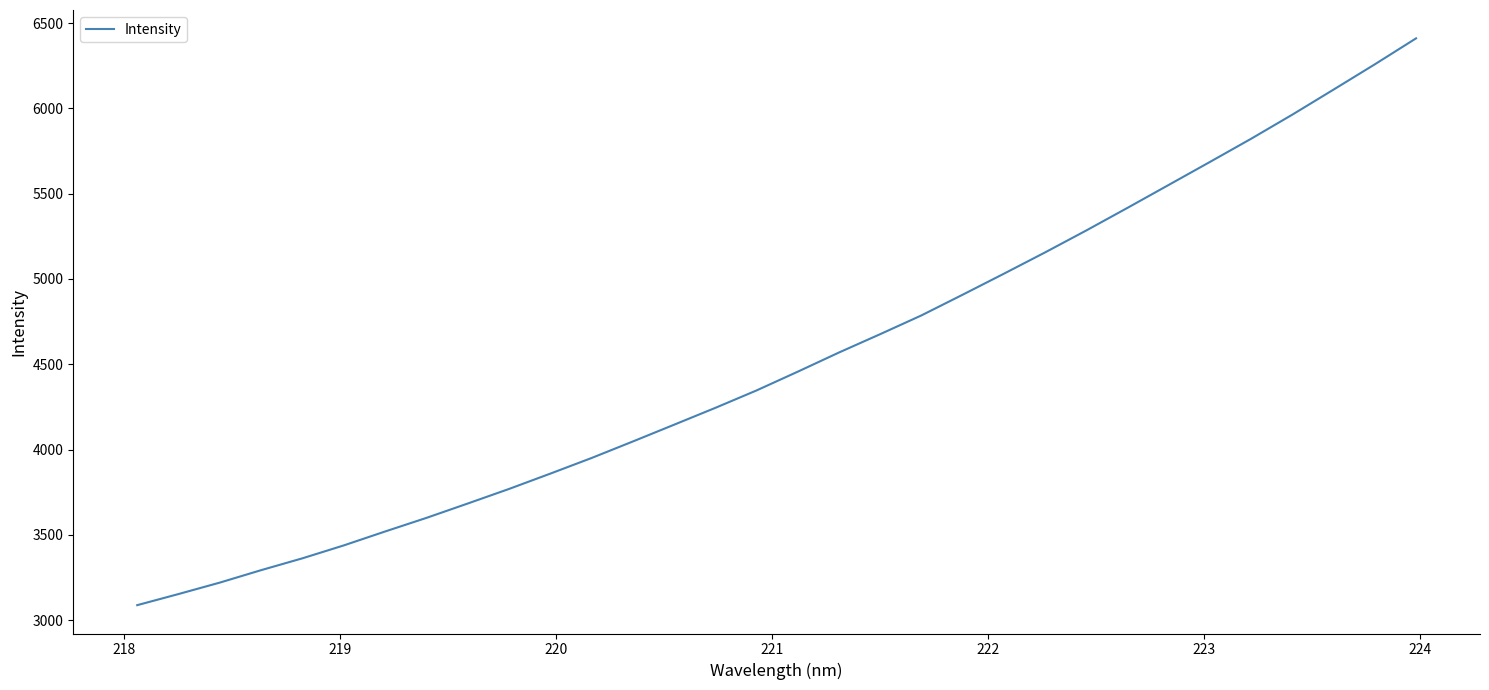

What is the difference between the maximum and minimum values?

3323.4